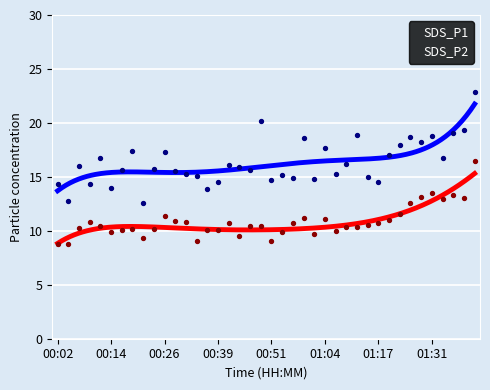

Which series contains the lowest Y value?

SDS_P2